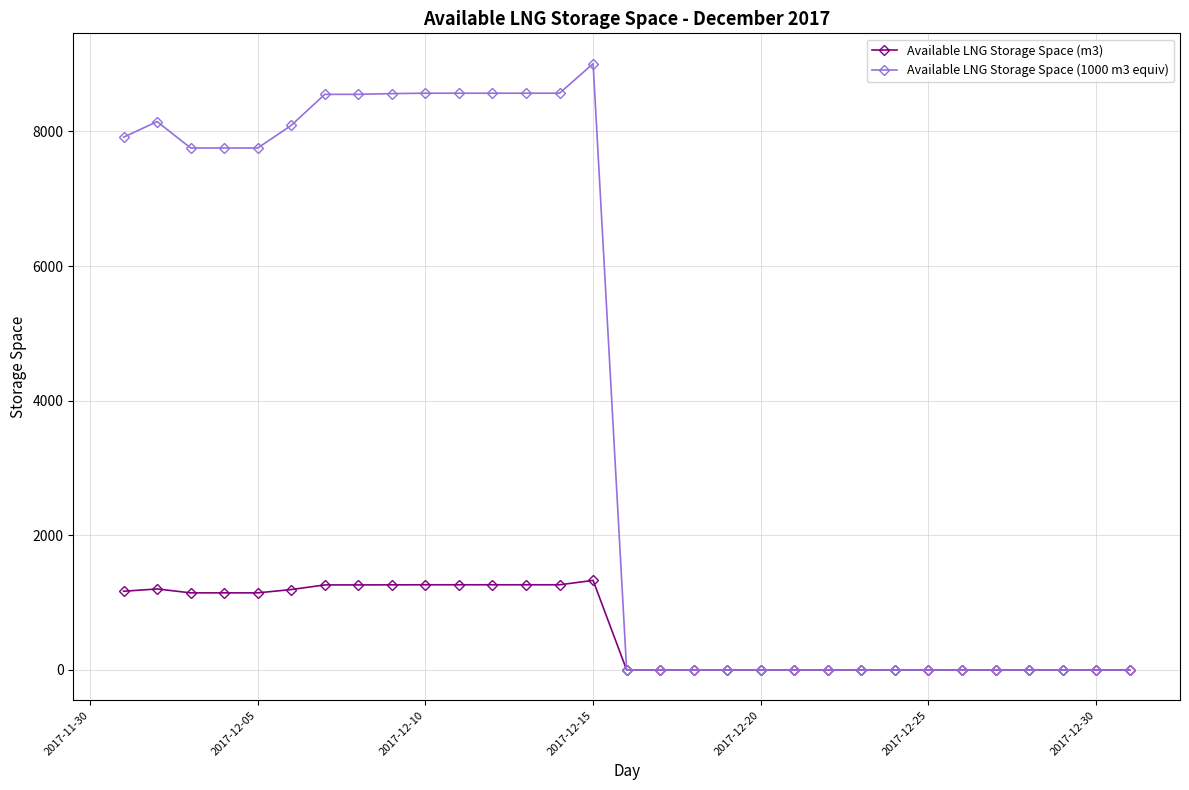

Which series has the widest spread of values?

Available LNG Storage Space (1000 m3 equiv)